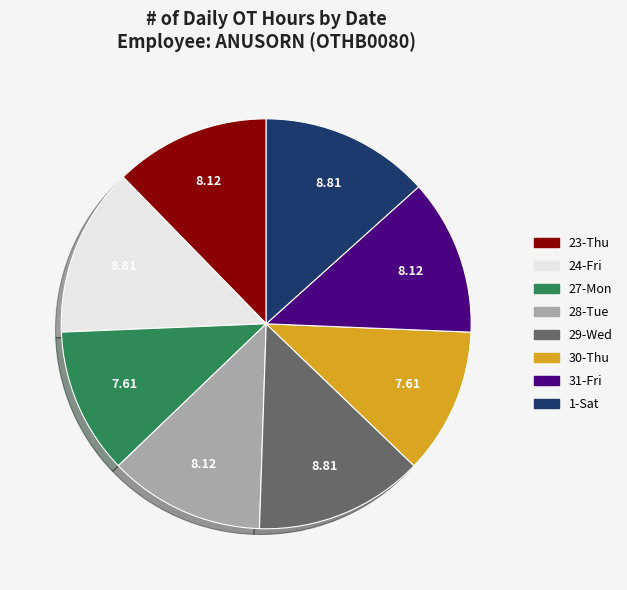

Is it true that 29-Wed is 21% of the pie?

False